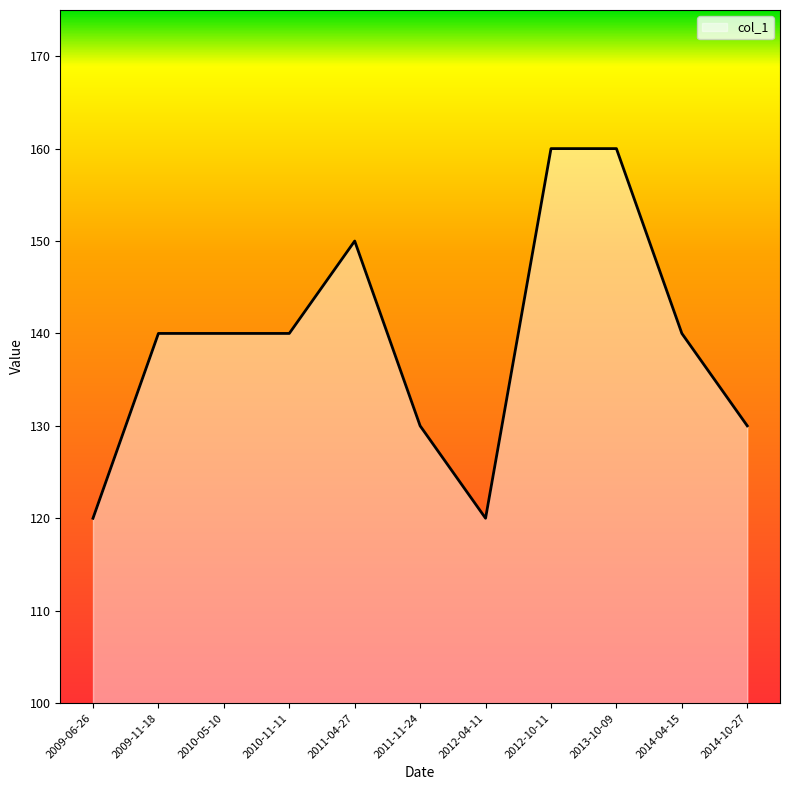

The value at 2014-10-27 is 194. True or false?

False